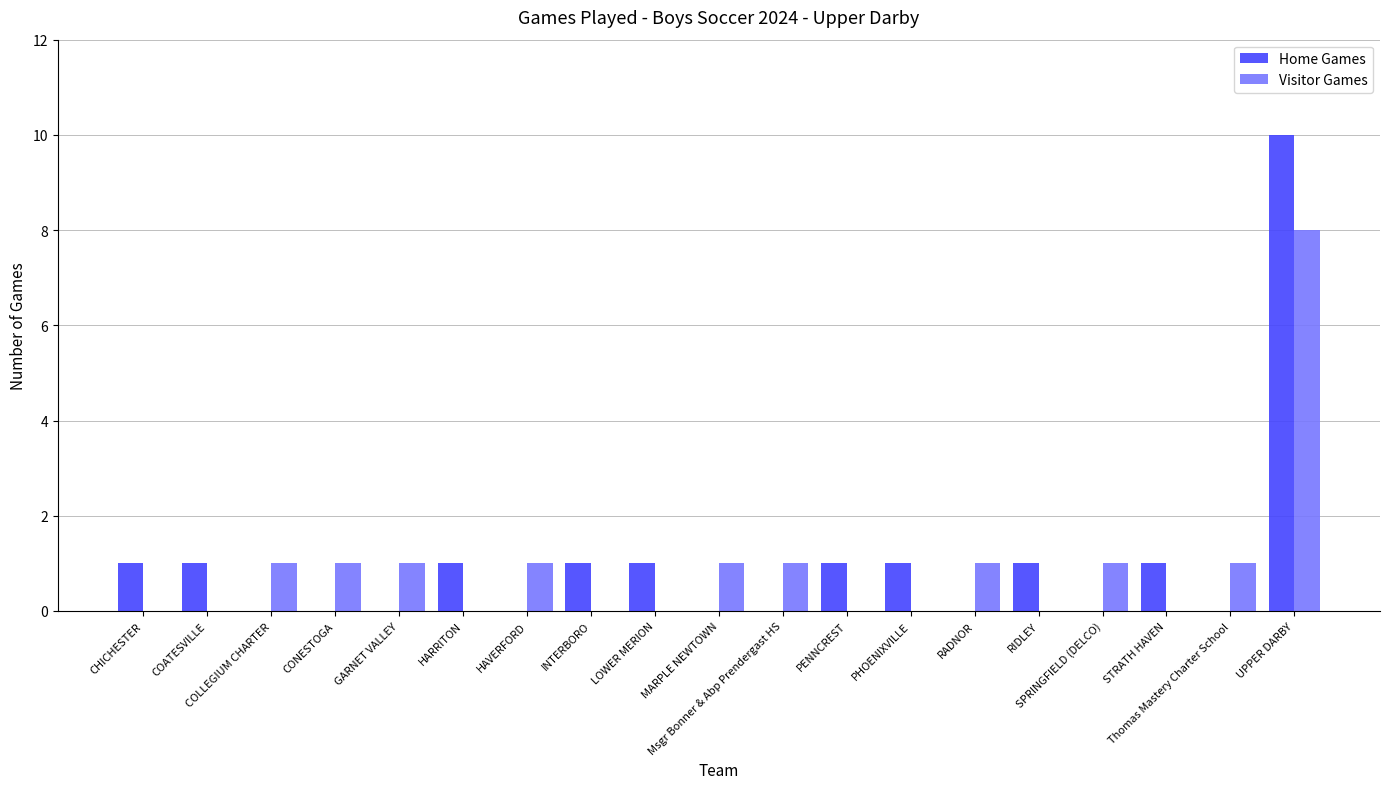

Does the chart contain stacked bars?

No